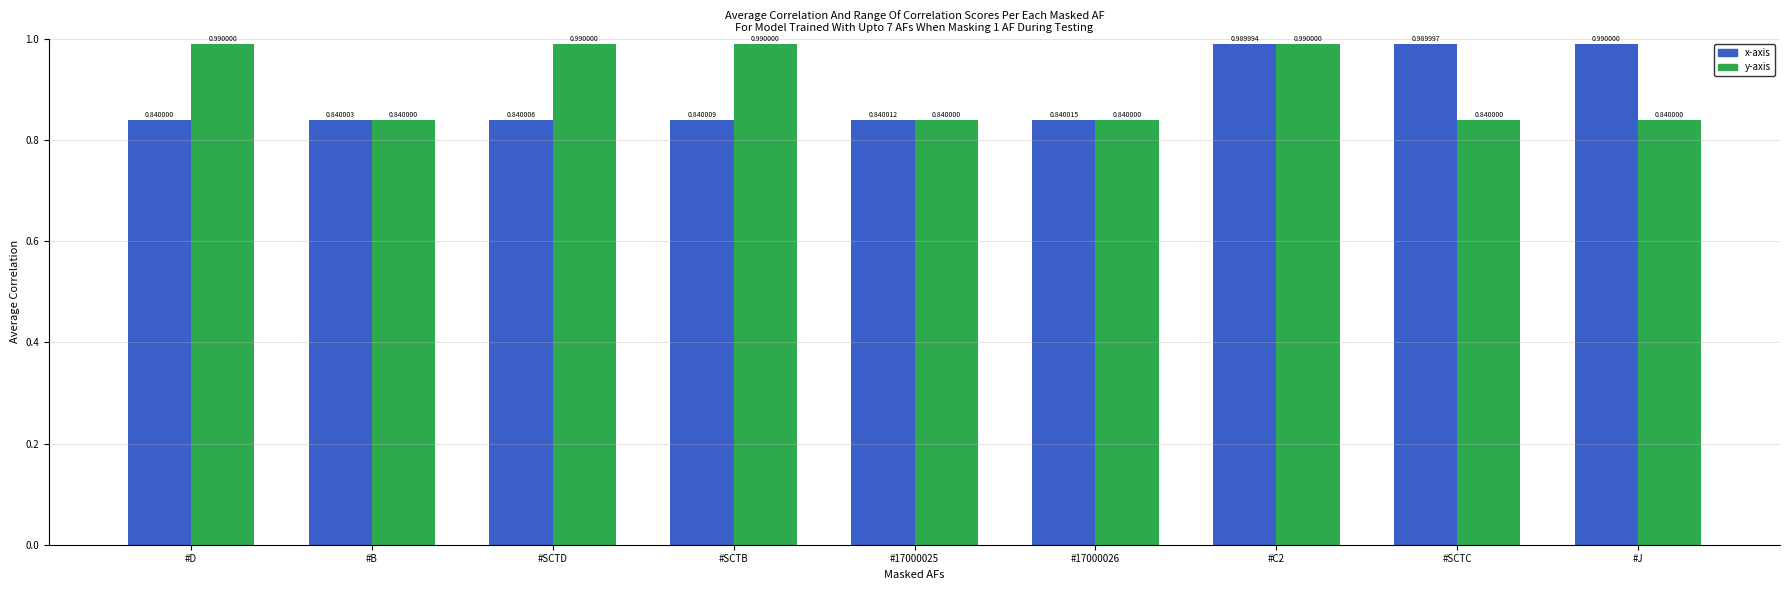

At which label is x-axis closest to 0?

#D